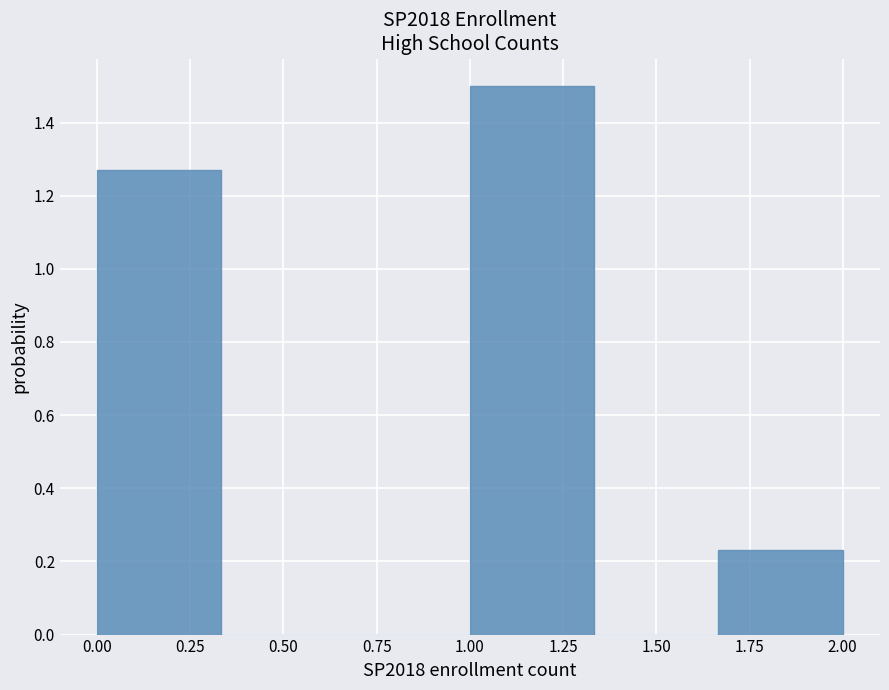

What is the height of the bar covering 1.65 to 2.00 on the x-axis? Neither the bar edges nor the heights are printed on the chart, so give them approximately, as read against the axes.

0.24